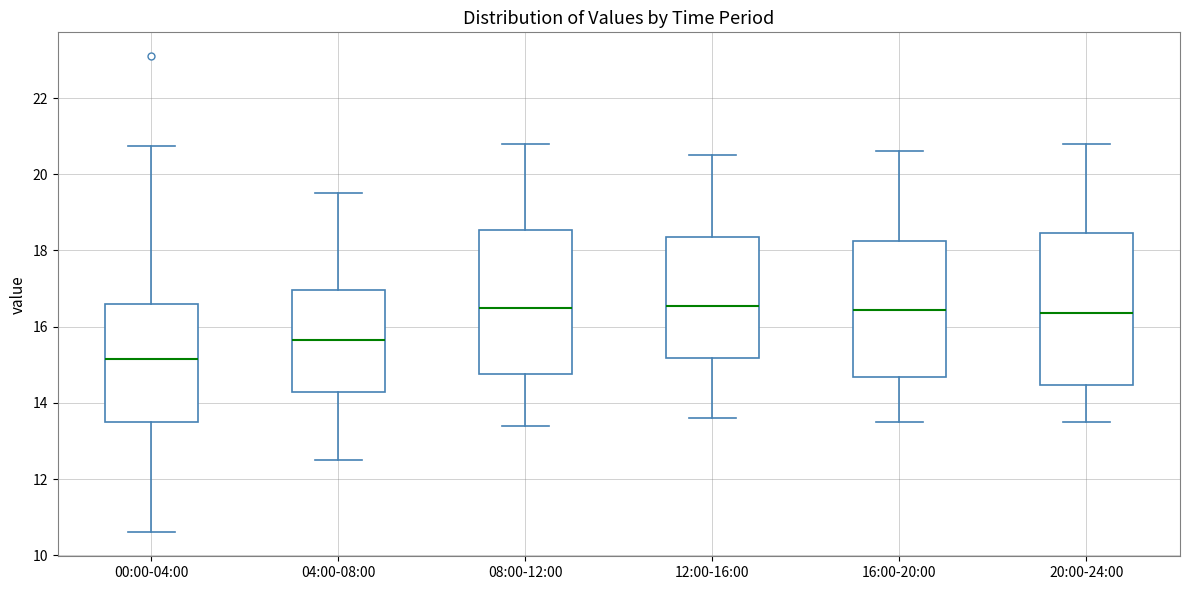

Where does the upper whisker of the box for 12:00-16:00 end on the y-axis? The values are not printed on the chart, so give them approximately, as read against the axis.

20.6